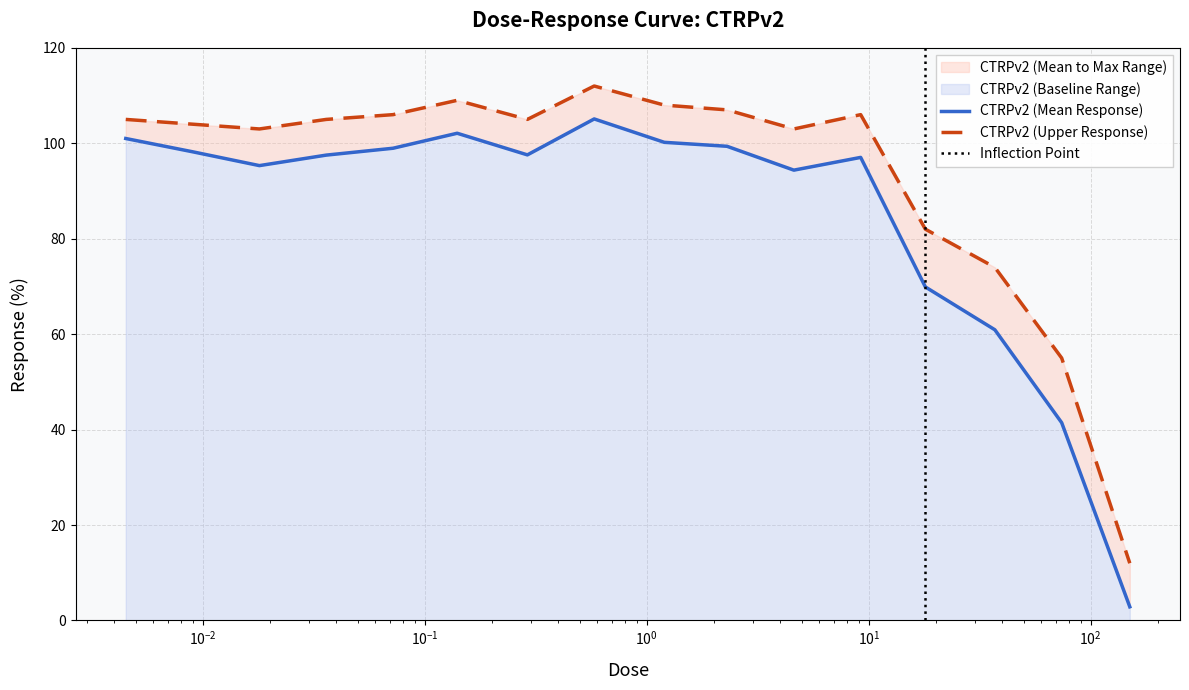

At which label is the value closest to 53?

37.0